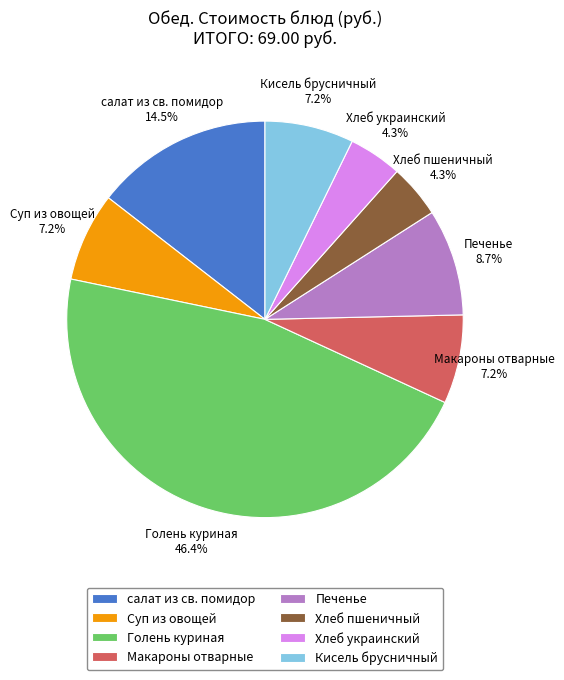

Is it true that Печенье is 9% of the pie?

True